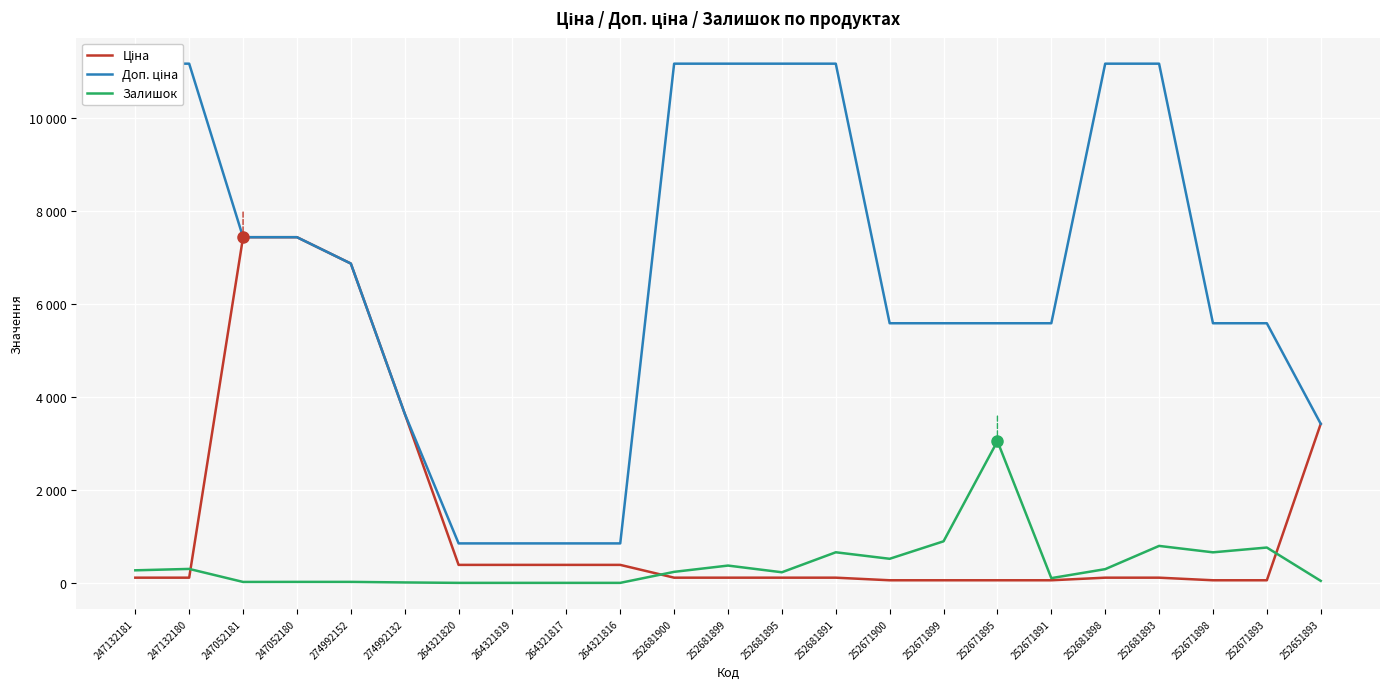

Reading right to left, transcribe all the data shown in this chart.

Ціна: 3420.6	55.9	55.9	111.7	111.7	55.9	55.9	55.9	55.9	111.7	111.7	111.7	111.7	386.9	386.9	386.9	386.9	3640.8	6869.4	7436.2	7436.2	111.7	111.7
Доп. ціна: 3421.0	5585.0	5585.0	11169.0	11169.0	5585.0	5585.0	5585.0	5585.0	11169.0	11169.0	11169.0	11169.0	849.0	849.0	849.0	849.0	3641.0	6869.4	7436.2	7436.2	11169.0	11169.0
Залишок: 43.0	760.0	657.0	795.0	295.0	102.0	3048.0	894.0	518.0	658.0	228.0	372.0	237.0	0.0	0.0	0.0	0.0	9.0	21.0	21.0	20.0	300.0	270.0